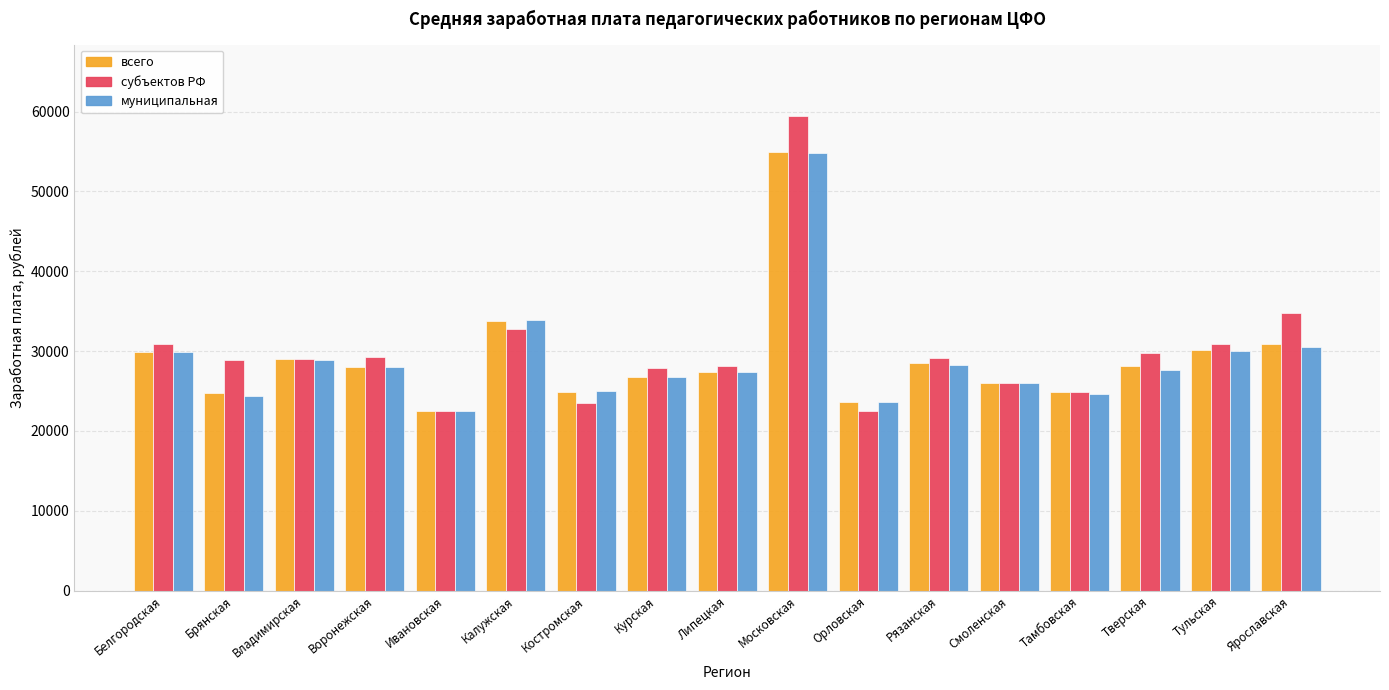

Read the муниципальная value at Ярославская.

30525.8